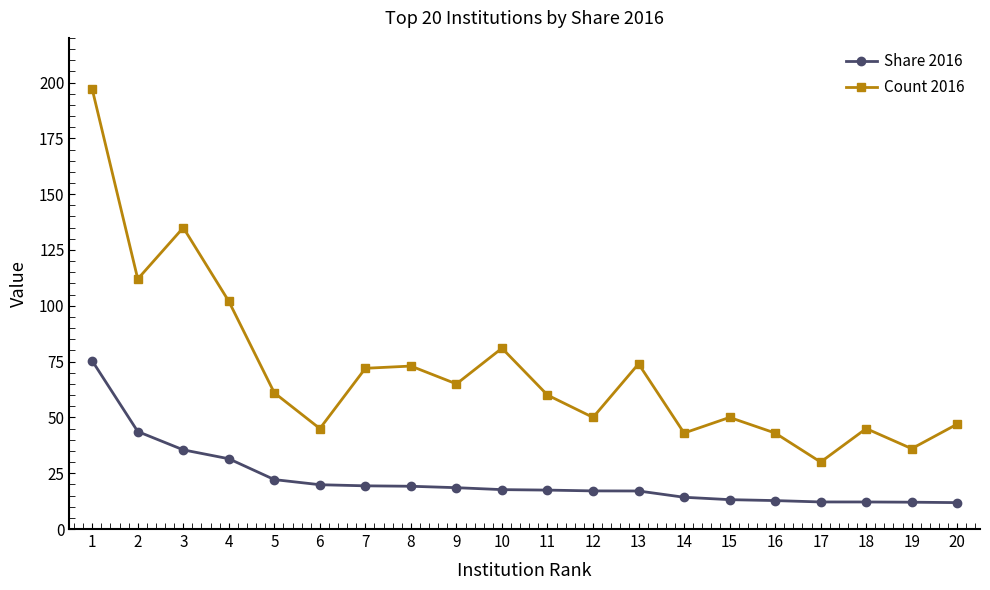

How many lines are shown in the chart?

2